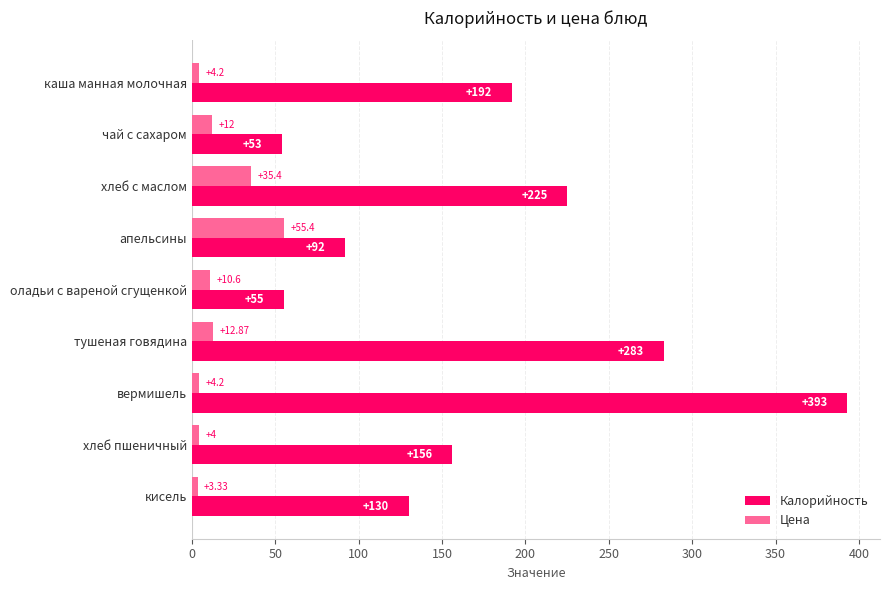

What is the sum of all Калорийность values?

1579.9